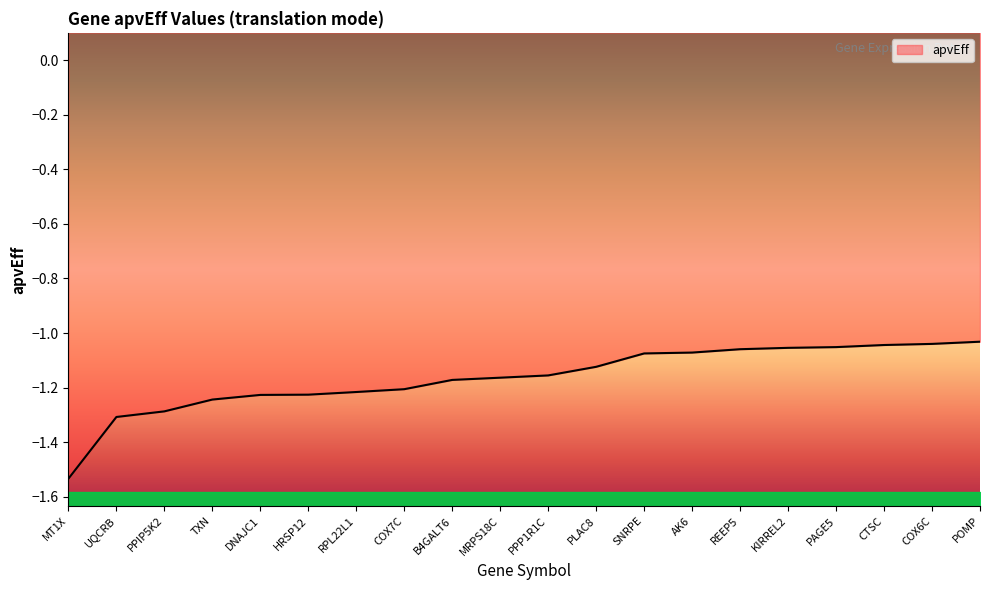

What position from the right is MT1X?

20